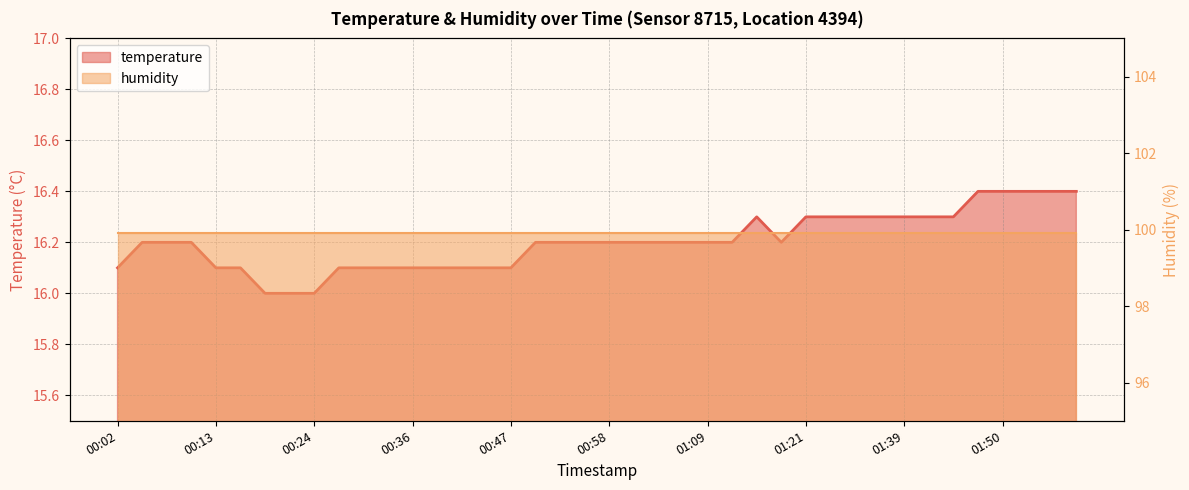

What is the ratio of the value at 00:41 to the value at 00:08?

1.0